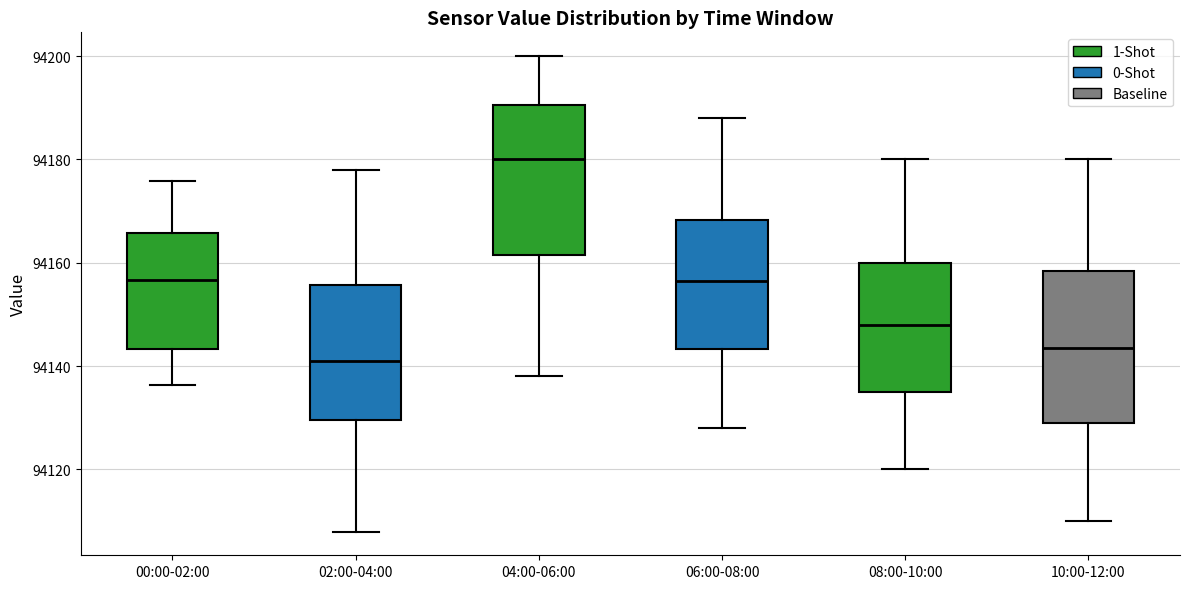

Where is the lower edge of the box for 06:00-08:00 on the y-axis? The values are not printed on the chart, so give them approximately, as read against the axis.

94144